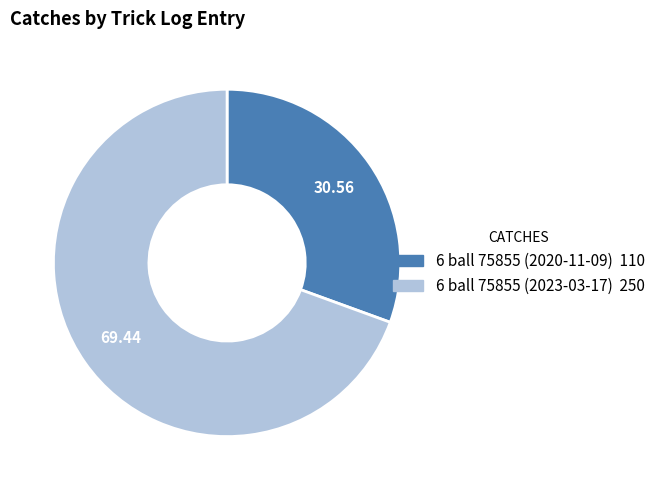

Approximately how many times larger is the value at 6 ball 75855 (2023-03-17) compared to 6 ball 75855 (2020-11-09)?

2.3